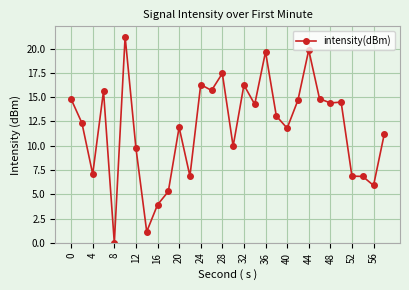

What is the sum of all values?

353.5